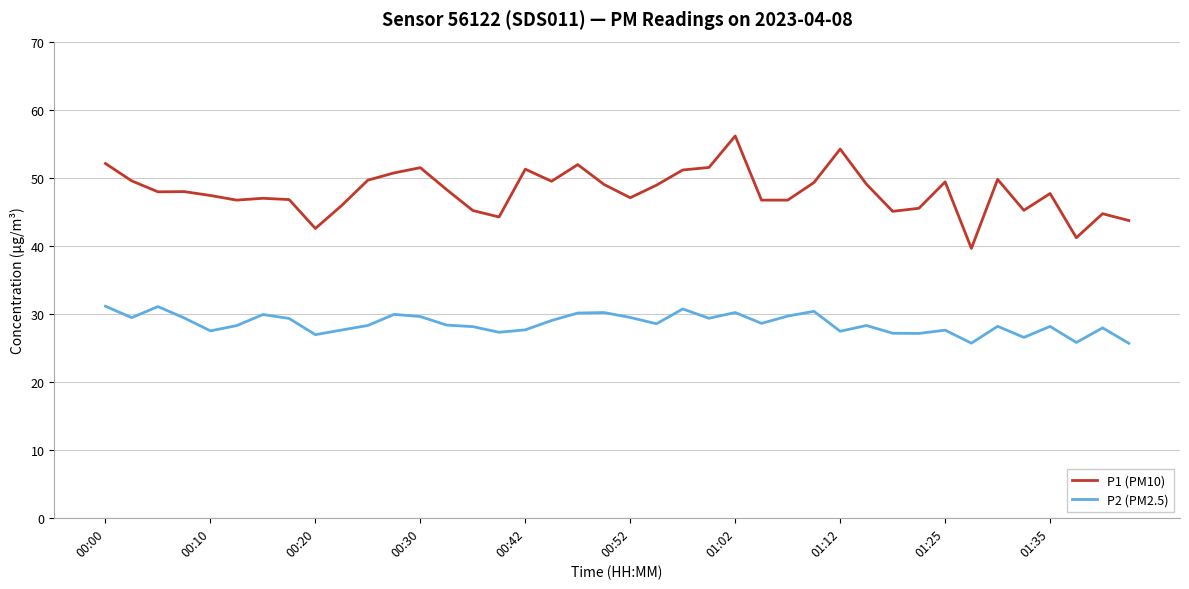

Rank the series by their maximum value, from lowest to highest.

P2 (PM2.5), P1 (PM10)